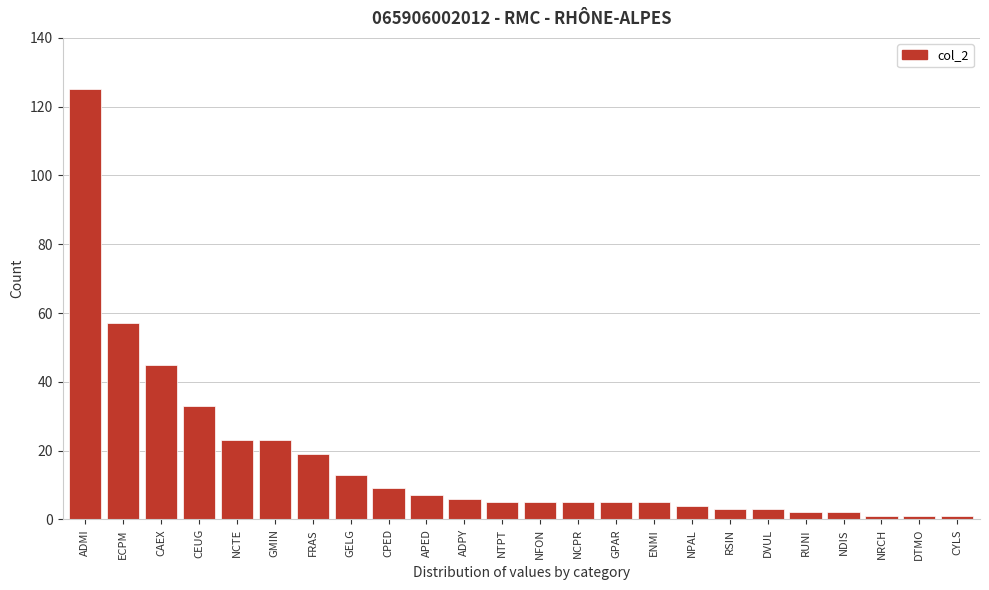

Reading left to right, transcribe all the data shown in this chart.

ADMI=125	ECPM=57	CAEX=45	CEUG=33	NCTE=23	GMIN=23	FRAS=19	GELG=13	CPED=9	APED=7	ADPY=6	NTPT=5	NFON=5	NCPR=5	GPAR=5	ENMI=5	NPAL=4	RSIN=3	DVUL=3	RUNI=2	NDIS=2	NRCH=1	DTMO=1	CYLS=1